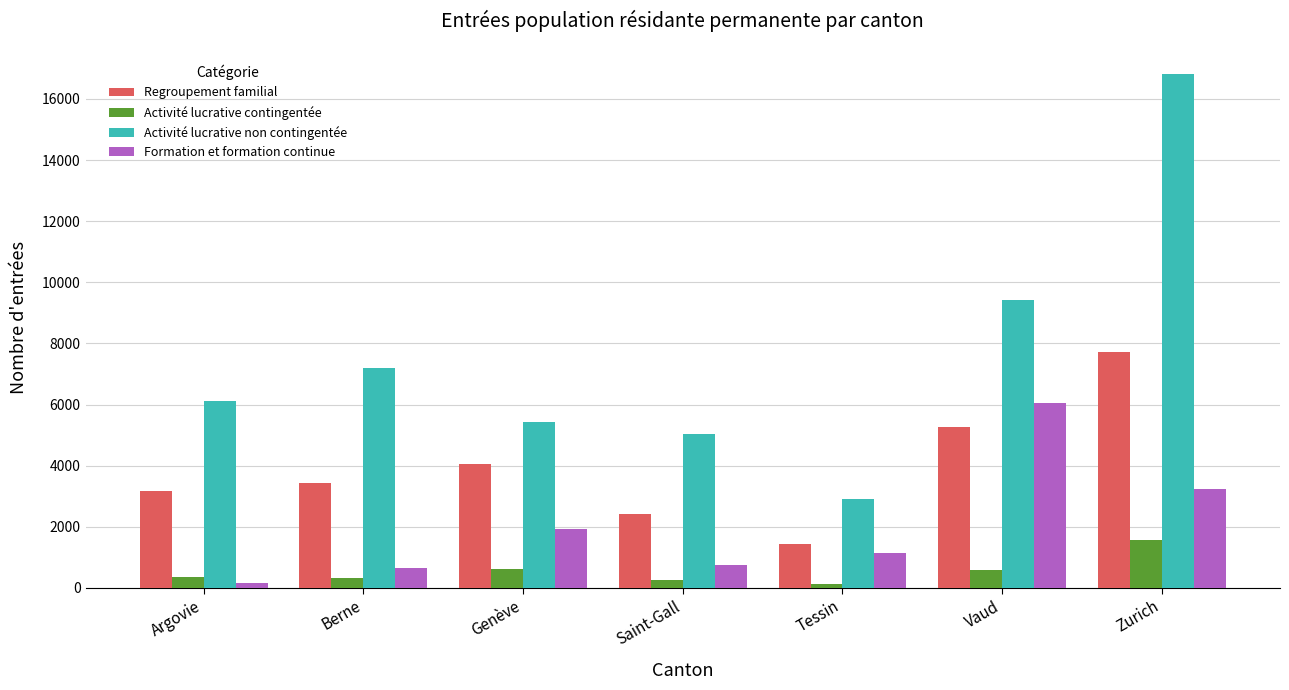

What are all the series names shown in the legend?

Regroupement familial, Activité lucrative contingentée, Activité lucrative non contingentée, Formation et formation continue